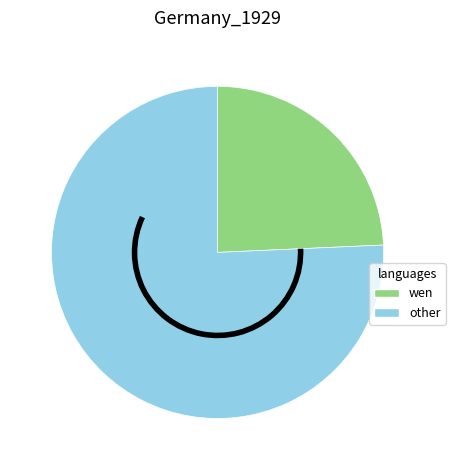

What is the largest slice in the pie chart?

other